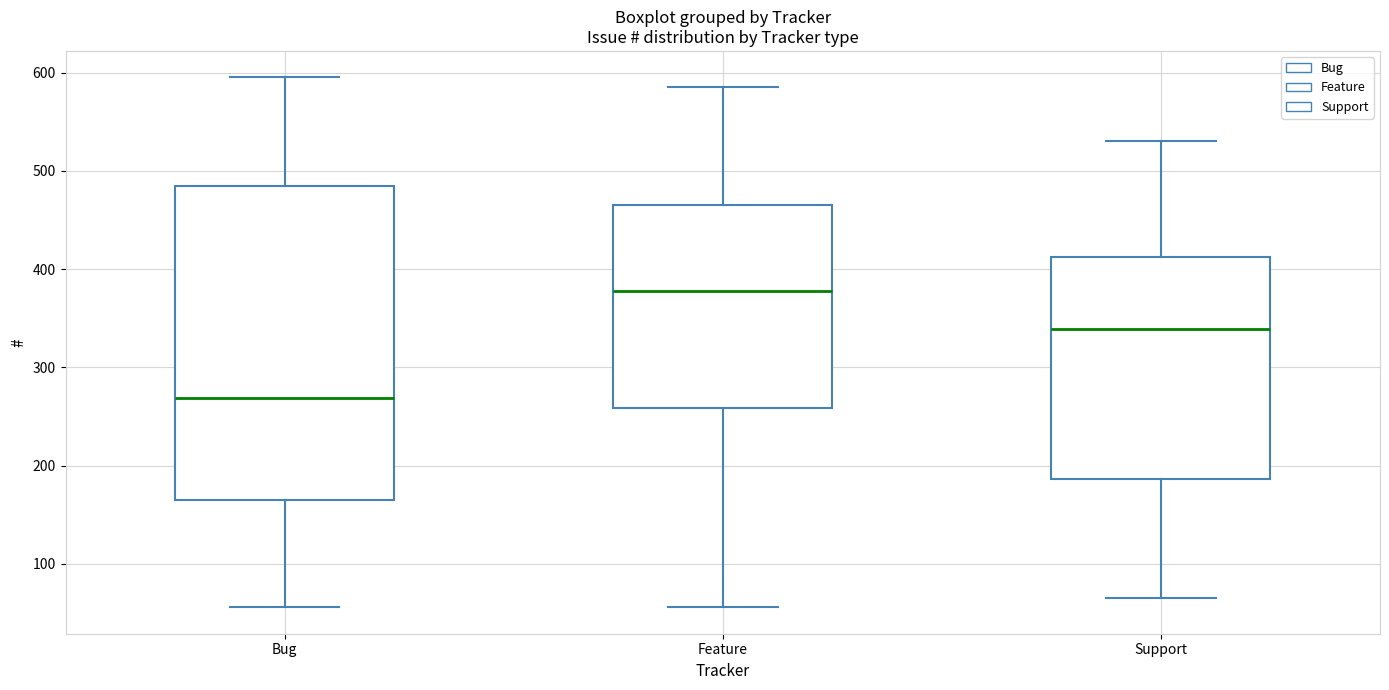

Reading left to right, read every box against the y-axis: the position of its median line, the range the box covers, and the ends of its whiskers. The values are not printed on the chart, so give them approximately, as read against the axis.

Bug: median 270, box 160 to 490, whiskers 60 to 600
Feature: median 380, box 260 to 470, whiskers 60 to 590
Support: median 340, box 190 to 410, whiskers 70 to 530